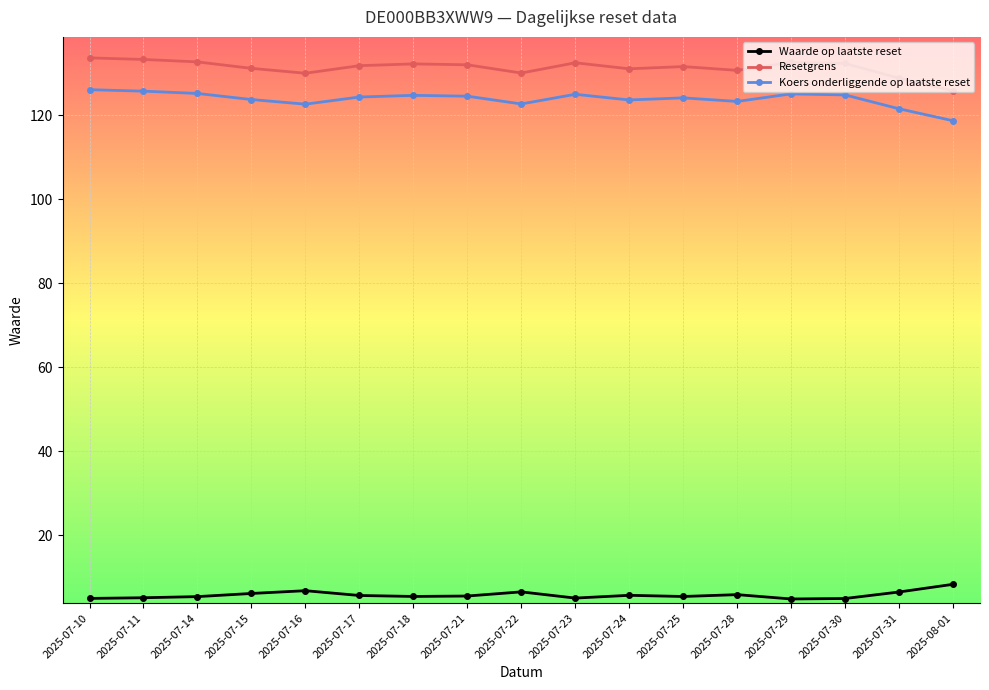

True or false: Koers onderliggende op laatste reset has more than 0 points higher than both neighbors.

True